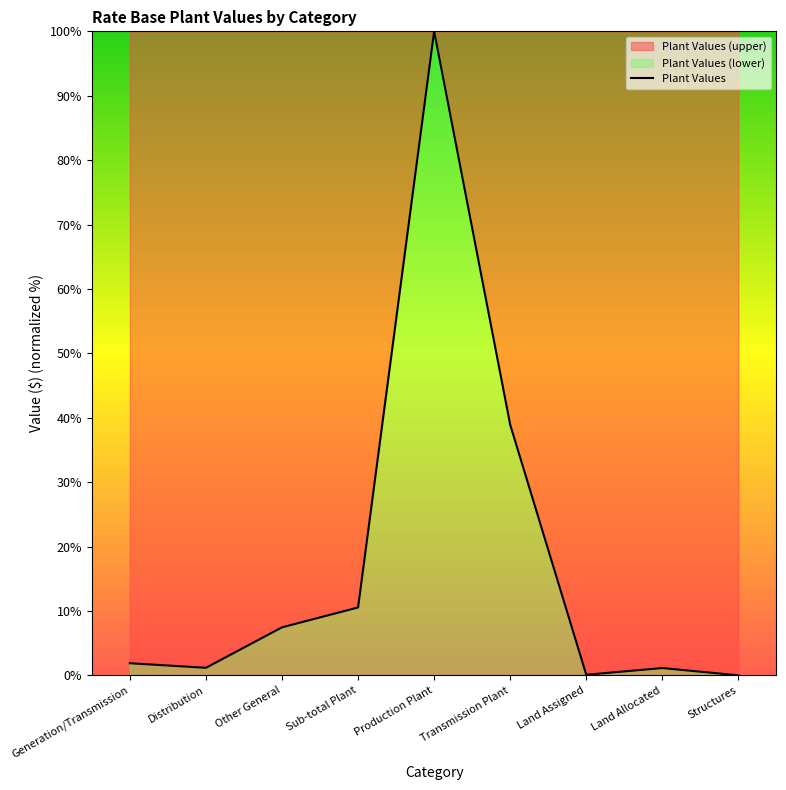

At which category does the data reach its first local valley?

Distribution